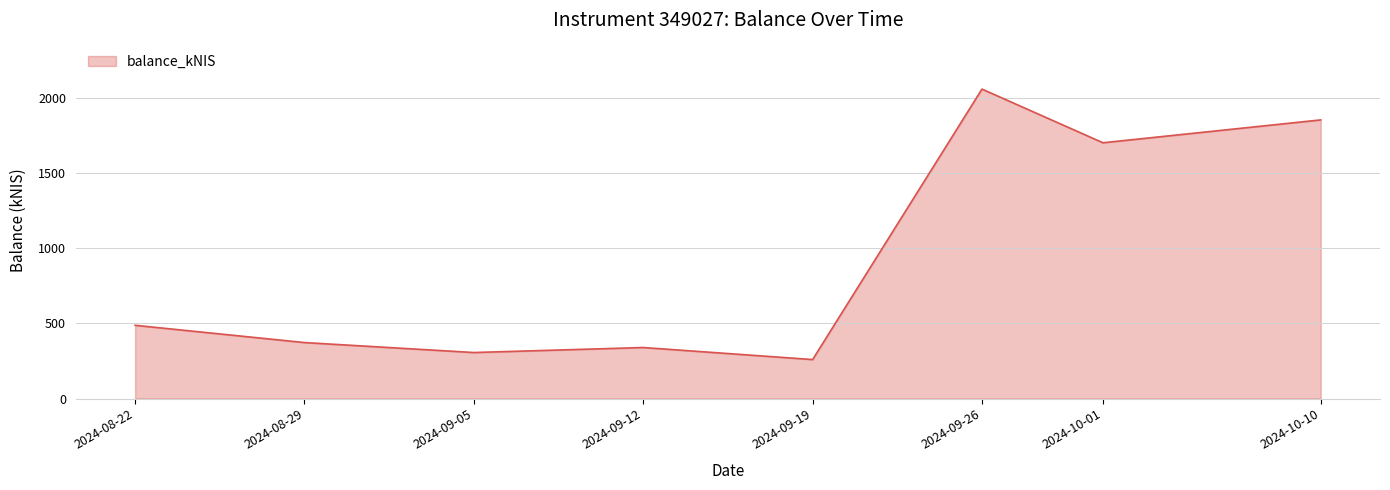

What position from the left is 2024-09-12?

4